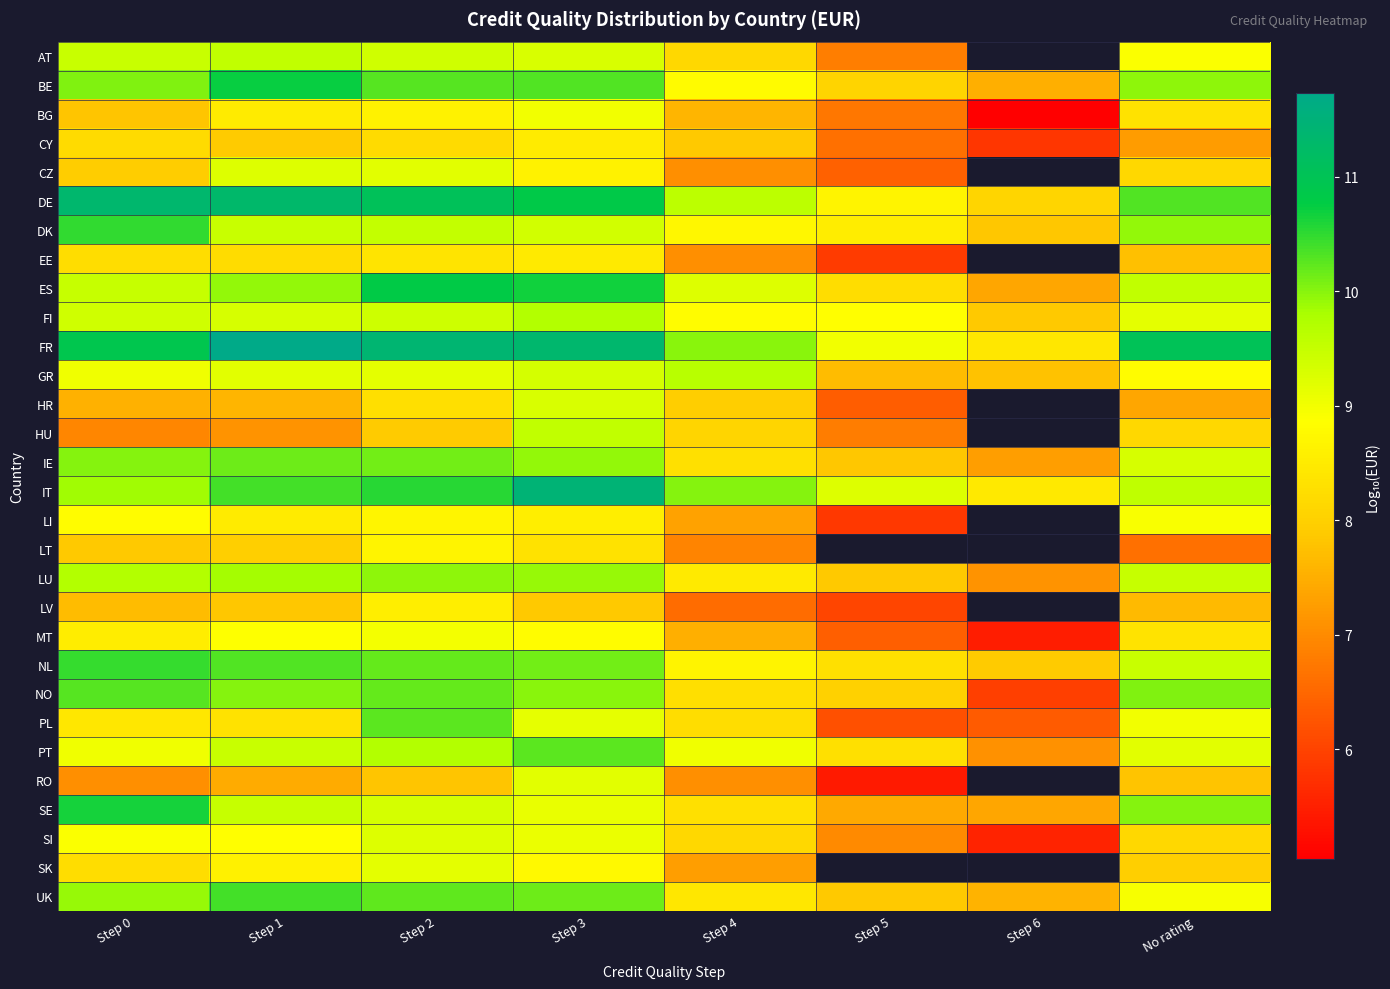

What is the spread (max minus min) of values at No rating?

4.4